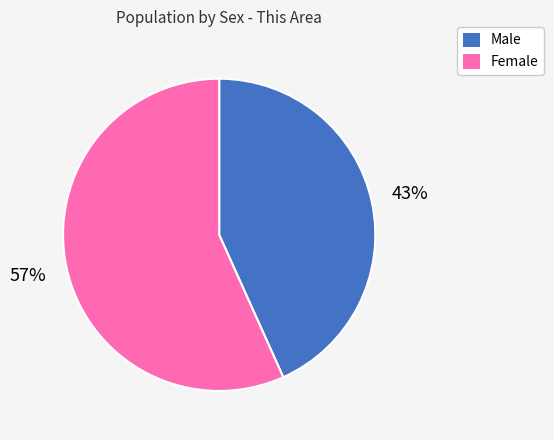

Does any single category account for the majority?

Yes